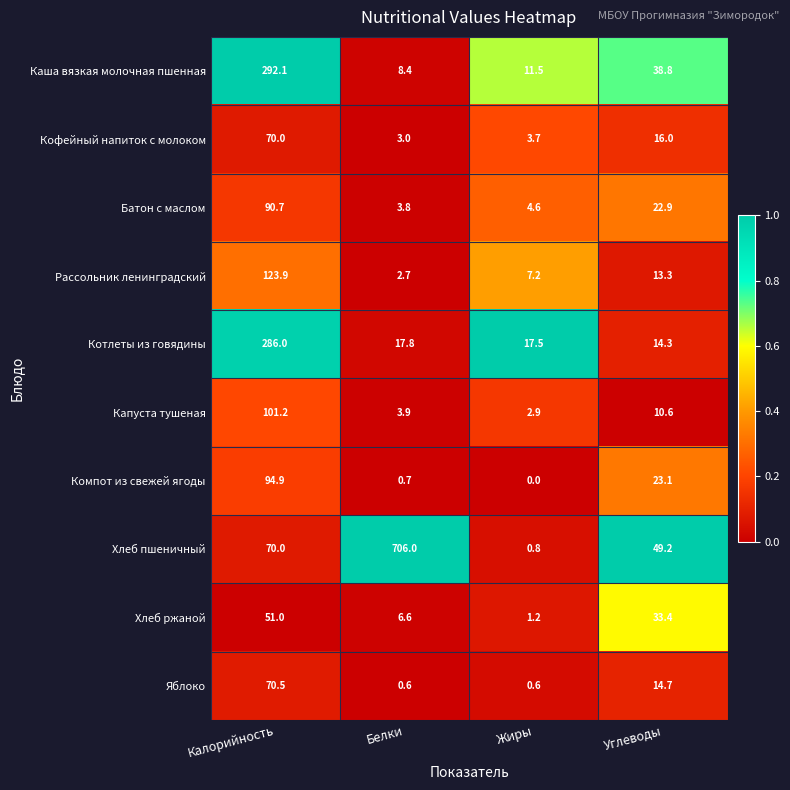

Which category has the lowest value across all series?

Жиры